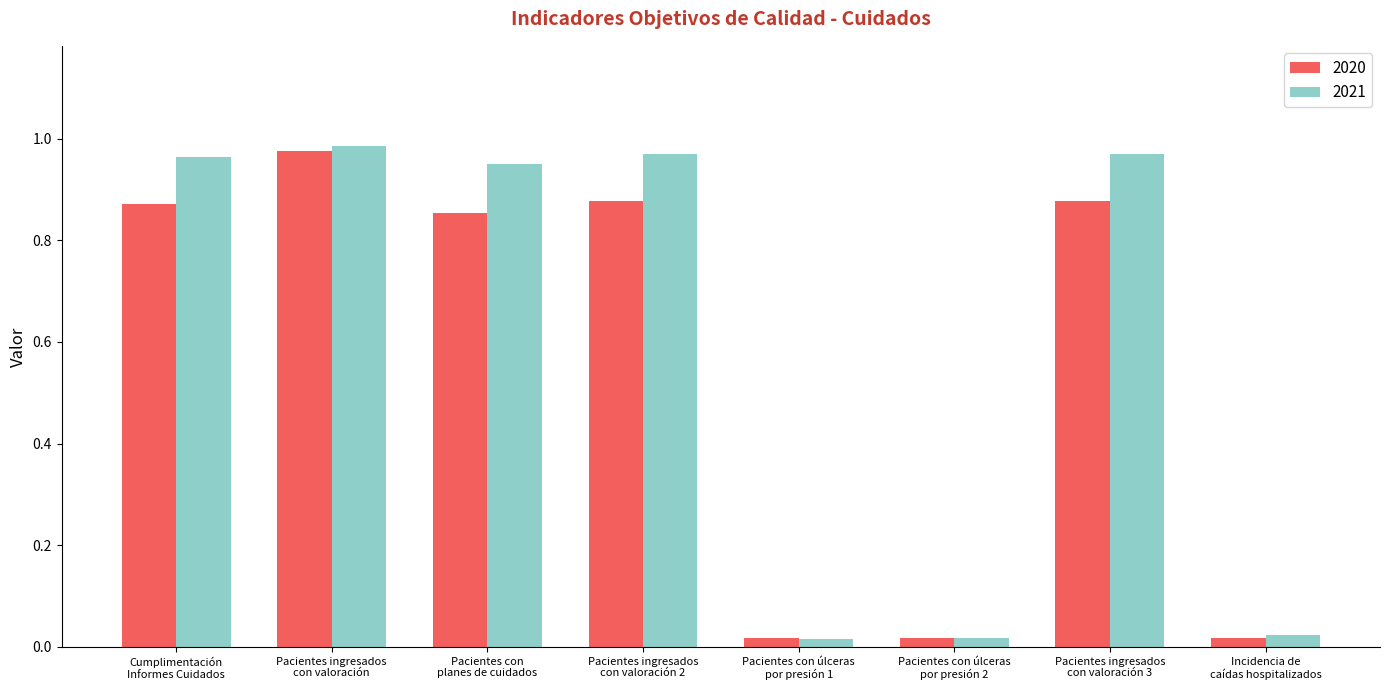

At how many categories does at least one series exceed 0?

8